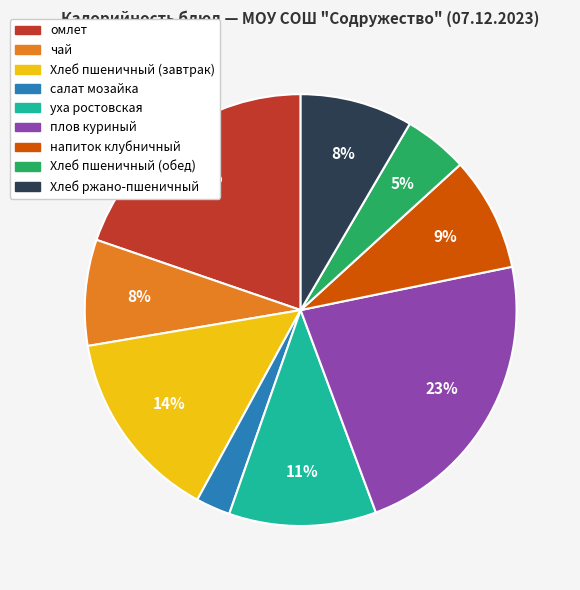

True or false: Хлеб ржано-пшеничный accounts for 21% of the total.

False